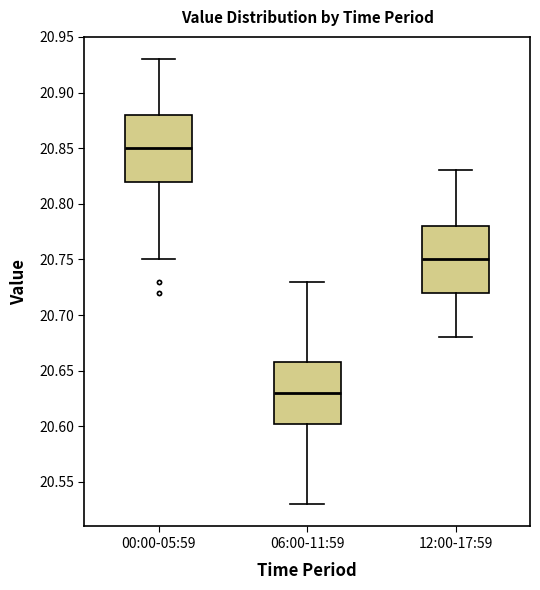

Reading left to right, transcribe this box plot: for each box, give where its median line is, the range the box spans, and where its two whiskers end, as read against the y-axis. The values are not printed on the chart, so give them approximately, as read against the axis.

00:00-05:59: median 20.850, box 20.820 to 20.880, whiskers 20.750 to 20.930
06:00-11:59: median 20.630, box 20.605 to 20.660, whiskers 20.530 to 20.730
12:00-17:59: median 20.750, box 20.720 to 20.780, whiskers 20.680 to 20.830